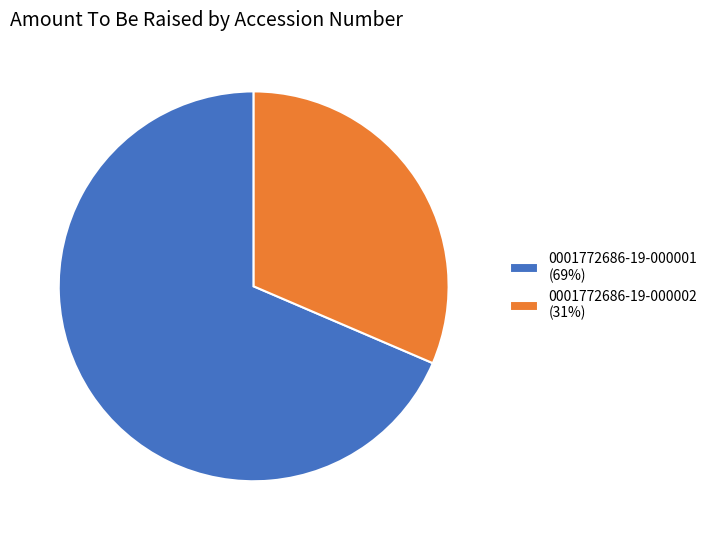

Which category has the biggest portion of the pie?

0001772686-19-000001